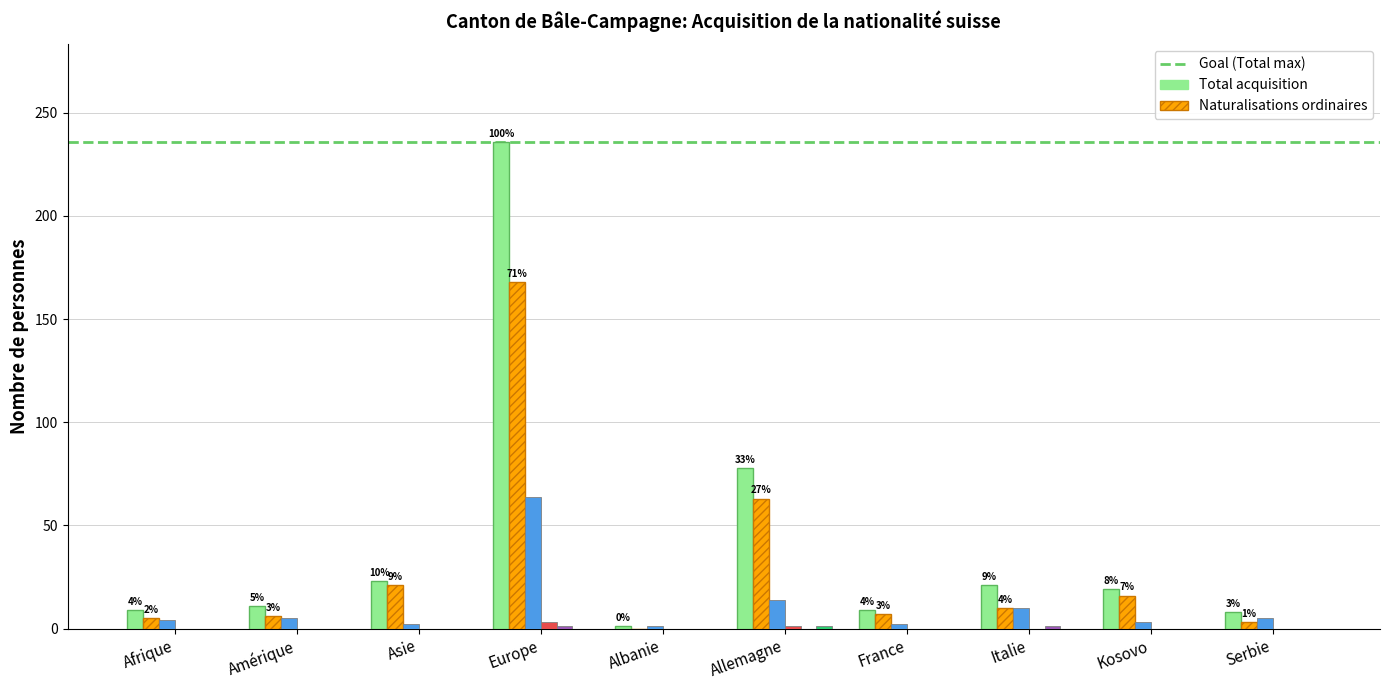

How many groups of bars are there?

10